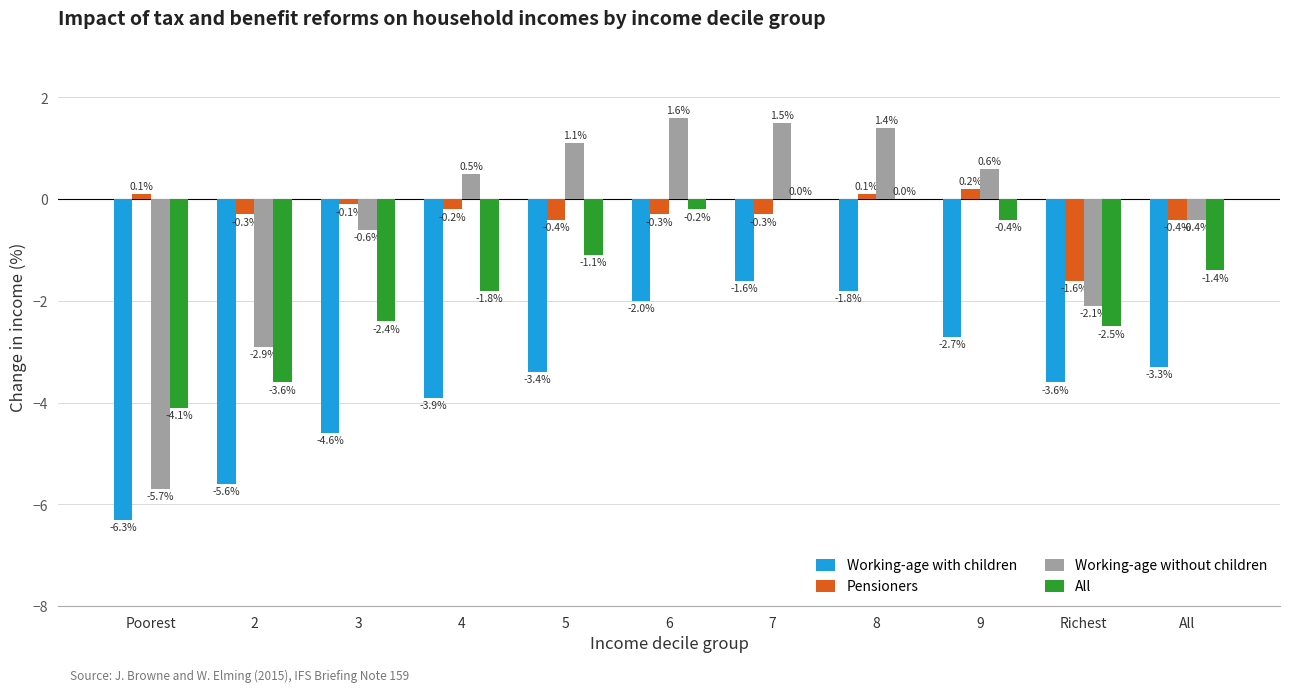

What is the total value across all series at 4?

-5.4